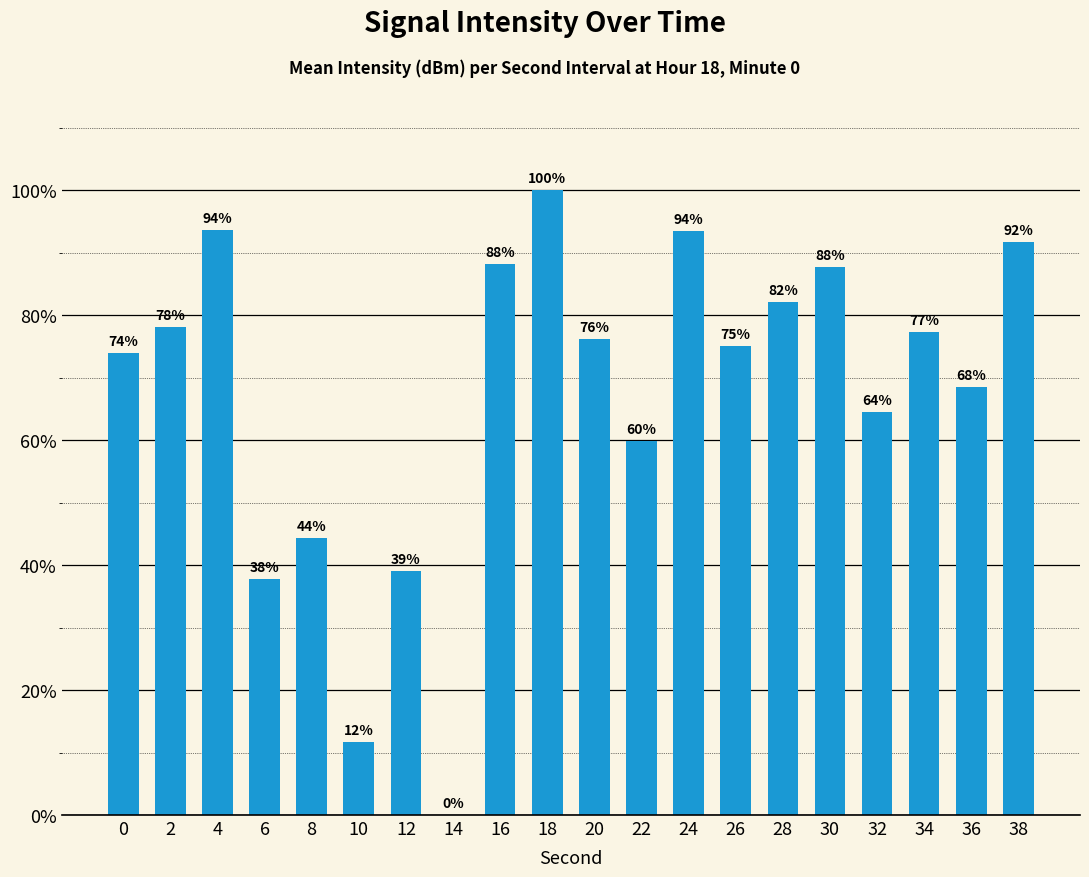

Where does the data first go above 76?

2